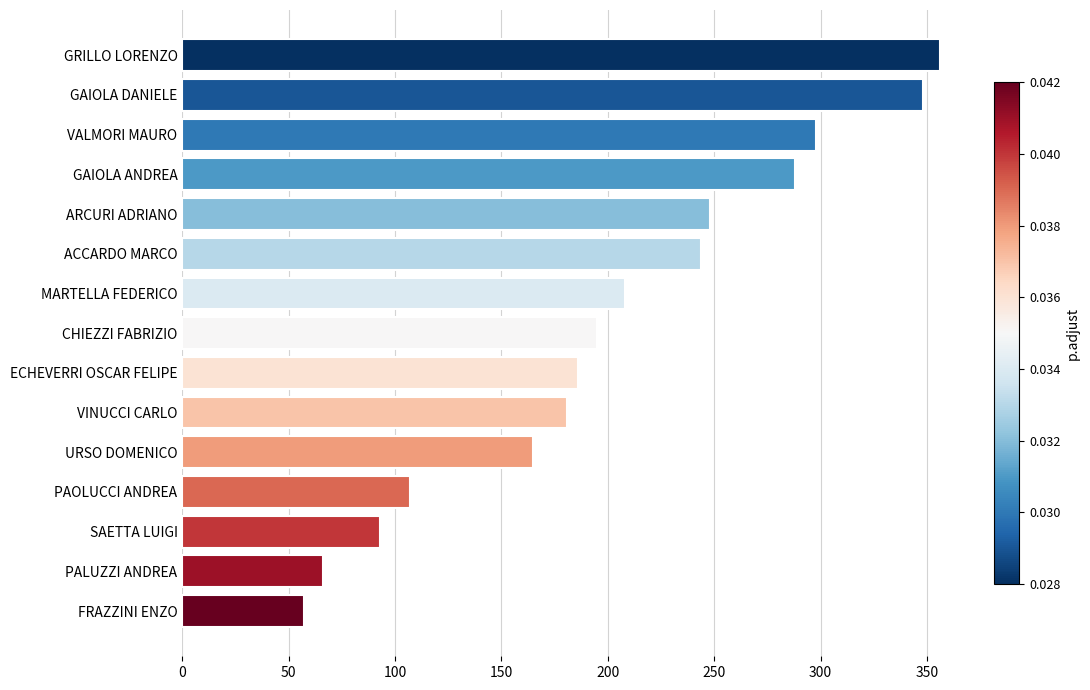

What is the minimum value shown in the chart?

57